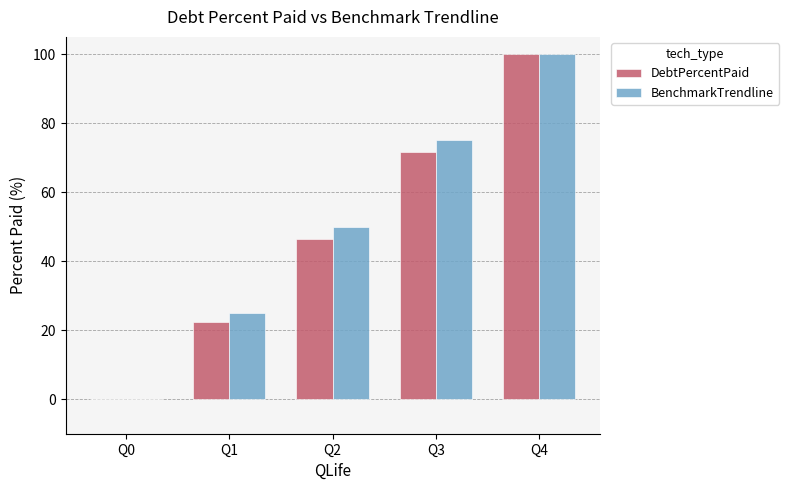

Are the bars horizontal?

No